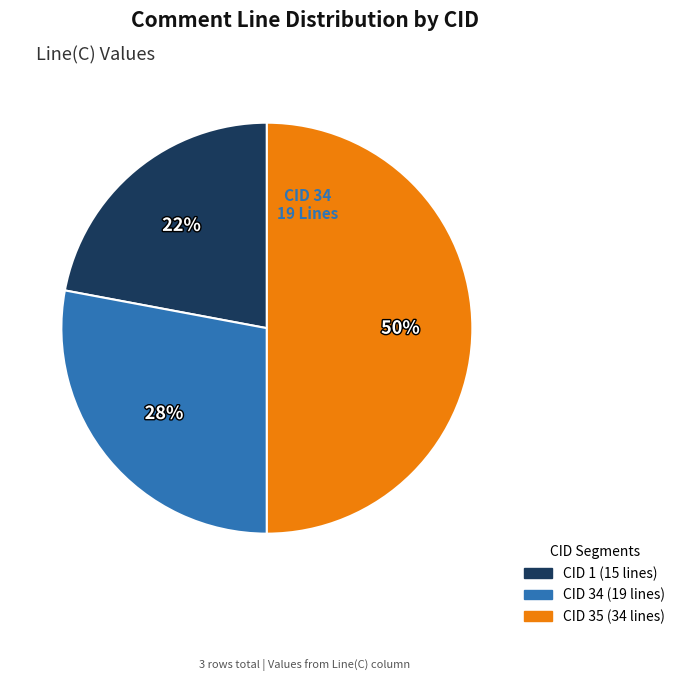

True or false: CID 34 accounts for 28% of the total.

True